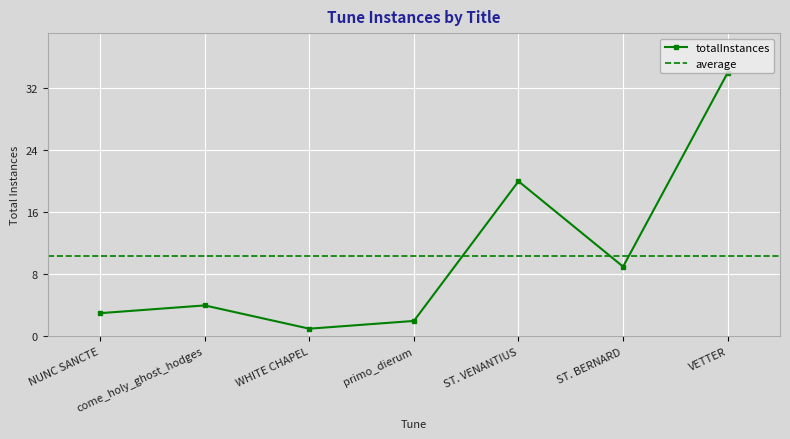

Rank the categories by totalInstances value from lowest to highest.

WHITE CHAPEL, primo_dierum, NUNC SANCTE, come_holy_ghost_hodges, ST. BERNARD, ST. VENANTIUS, VETTER